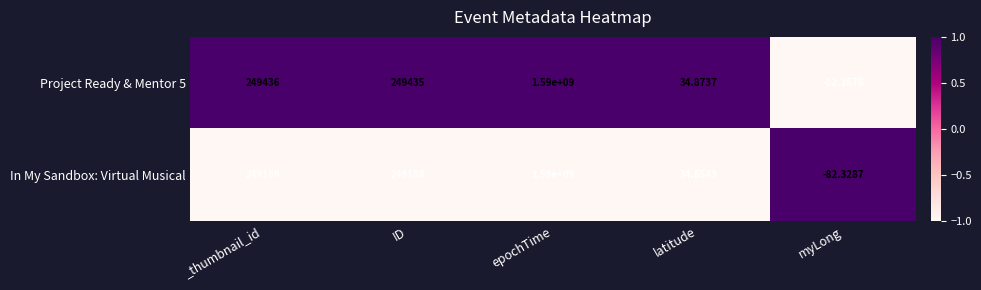

Is the value of Project Ready & Mentor 5 at _thumbnail_id greater than the value of In My Sandbox: Virtual Musical at latitude?

Yes